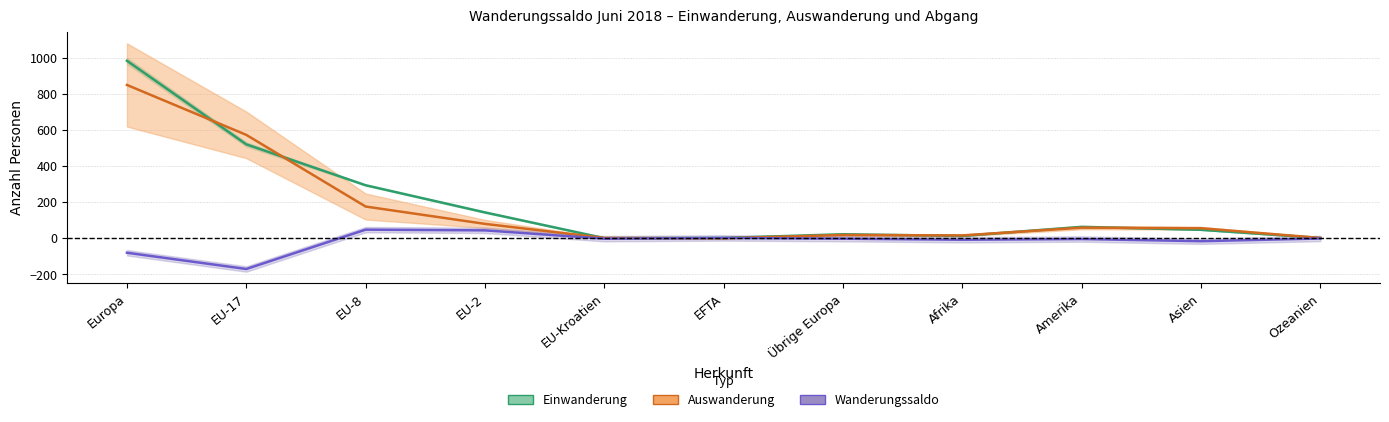

At which label is Effektive Auswanderung closest to 424?

EU-17